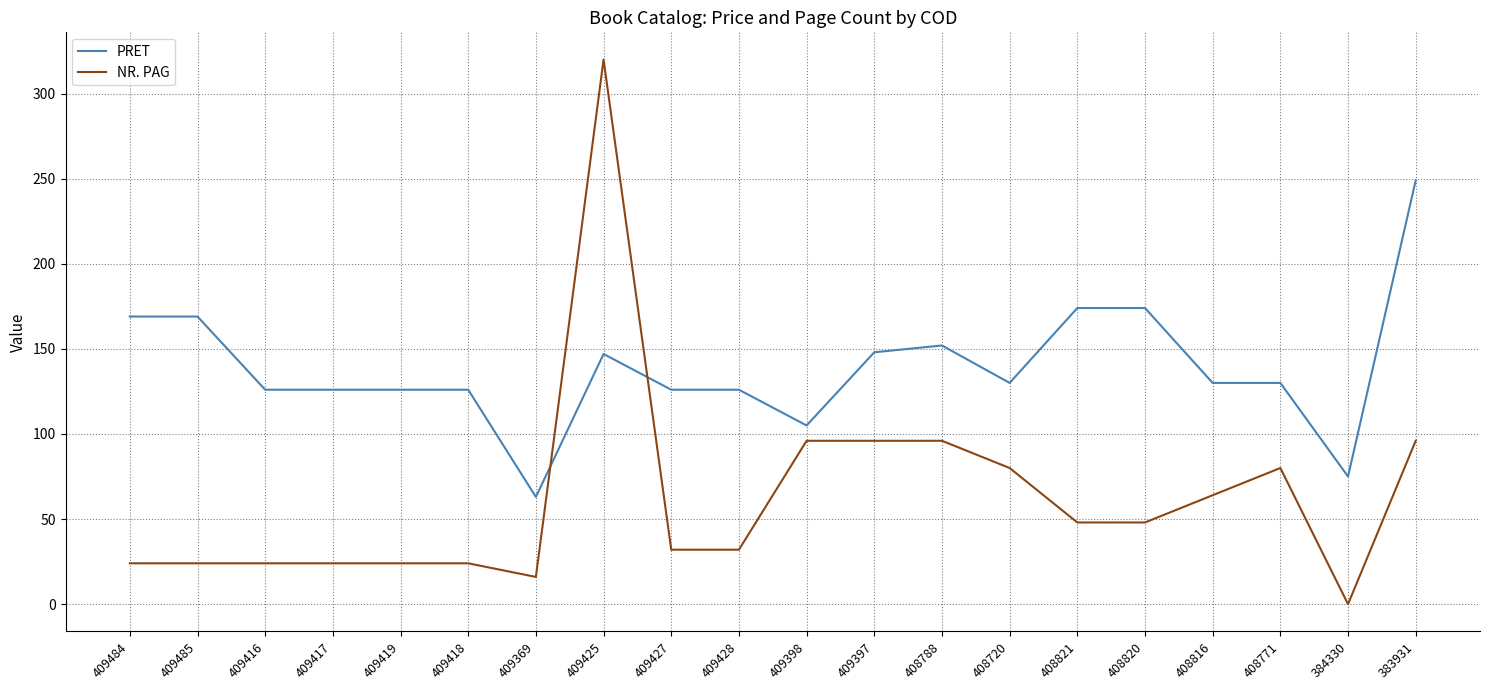

Between 409418 and 408771, which series saw the biggest shift?

NR. PAG